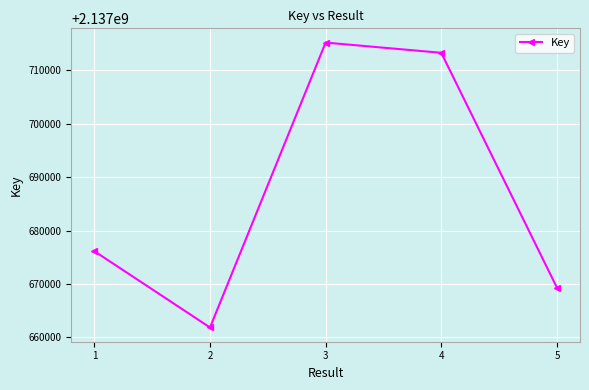

What is the smallest value displayed?

2137661857